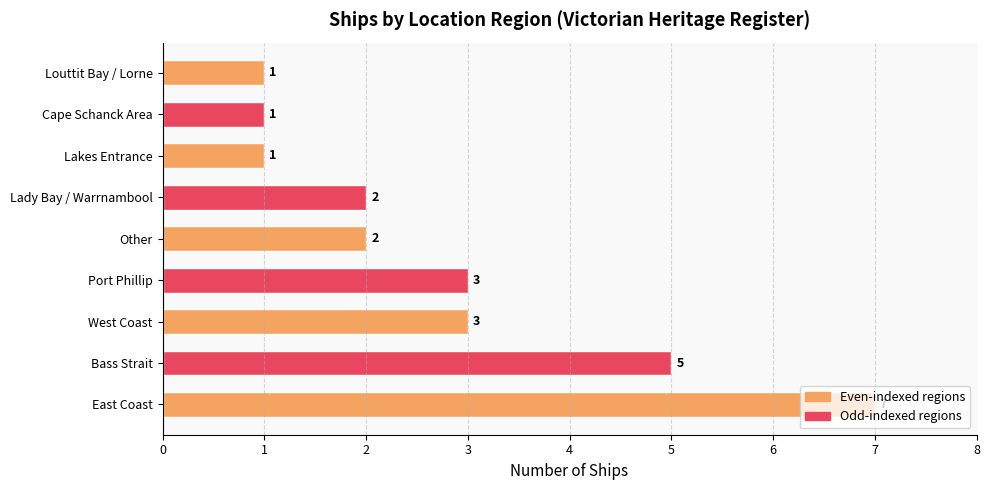

What is the difference between the second highest and minimum values?

4